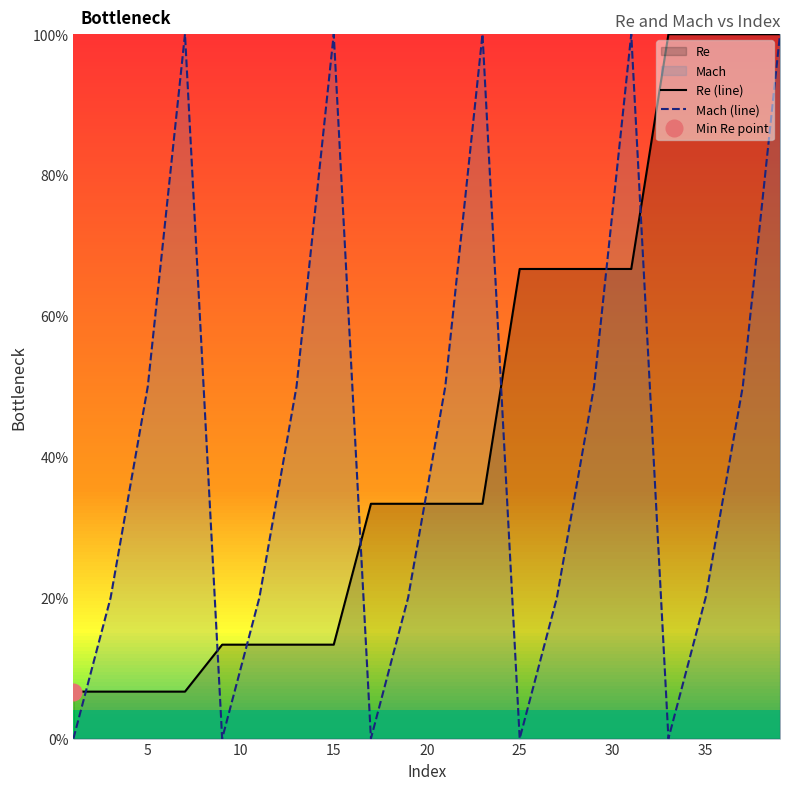

Reading left to right, list all the values displayed in this chart.

Re (line): 6.7	6.7	6.7	6.7	13.3	13.3	13.3	13.3	33.3	33.3	33.3	33.3	66.7	66.7	66.7	66.7	100.0	100.0	100.0	100.0
Mach (line): 0.0	20.0	50.0	100.0	0.0	20.0	50.0	100.0	0.0	20.0	50.0	100.0	0.0	20.0	50.0	100.0	0.0	20.0	50.0	100.0